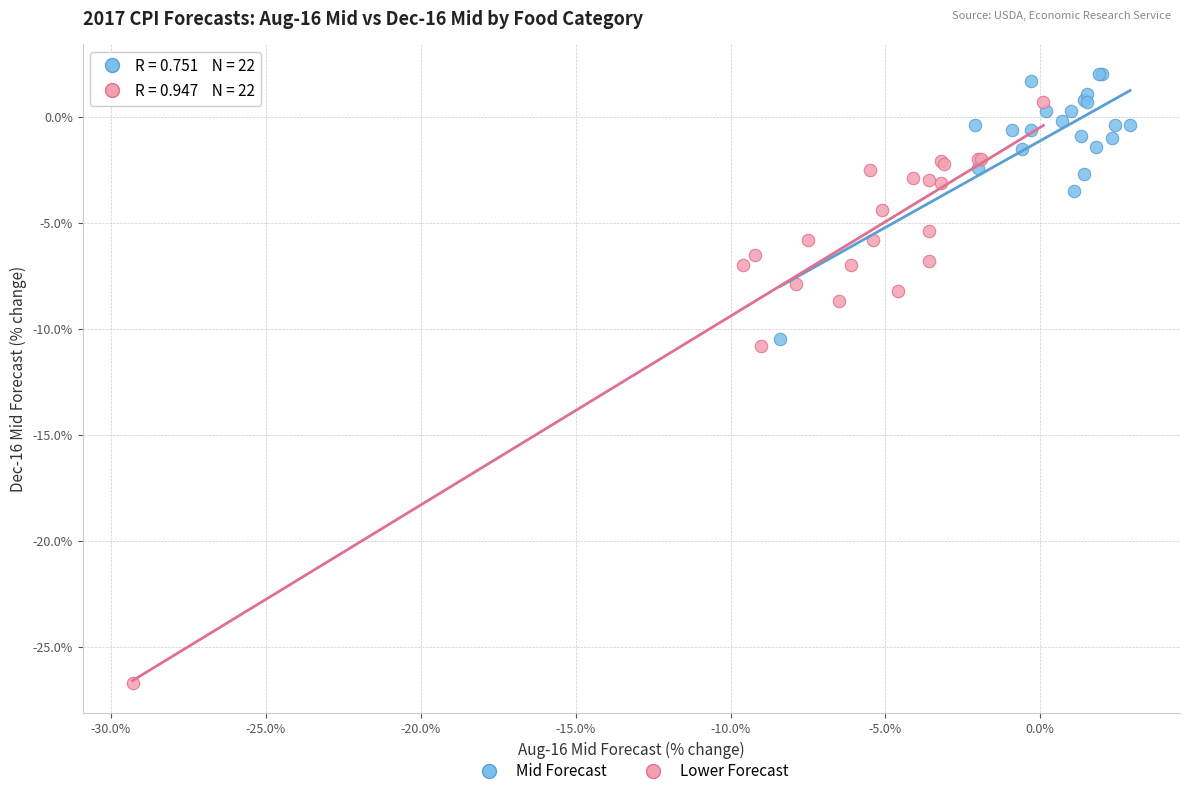

What are all the series names shown in the legend?

Mid Forecast, Lower Forecast